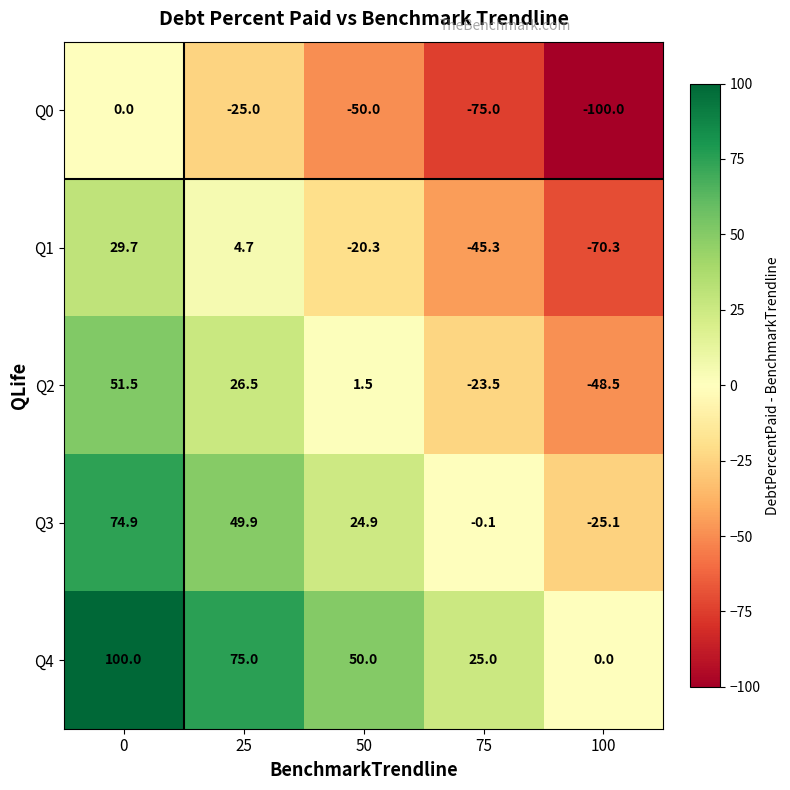

True or false: Q1 has a value of 4.7 at 25.

True